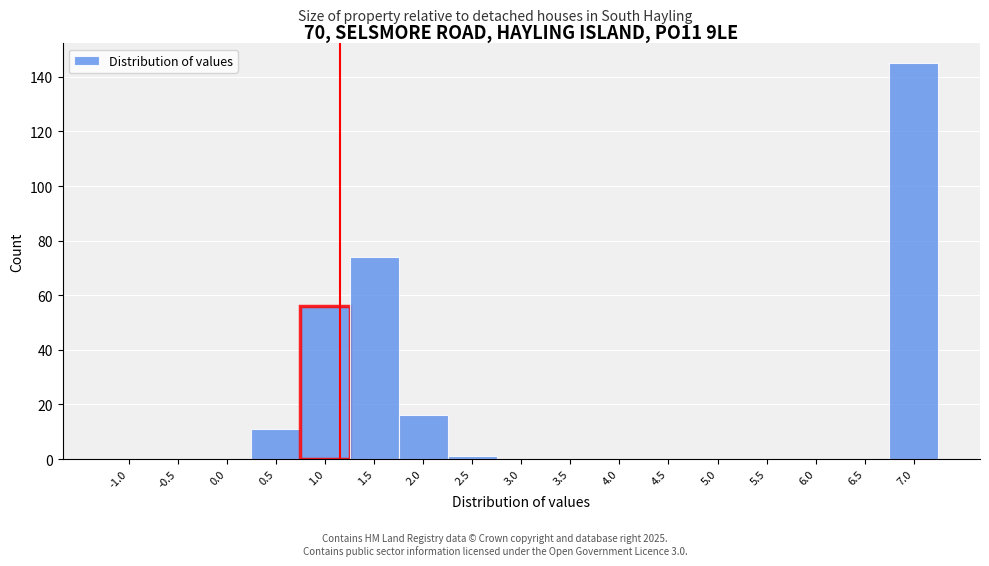

Reading left to right, list all the values displayed in this chart.

-1.0=0	-0.5=0	0.0=0	0.5=11	1.0=56	1.5=74	2.0=16	2.5=1	3.0=0	3.5=0	4.0=0	4.5=0	5.0=0	5.5=0	6.0=0	6.5=0	7.0=145